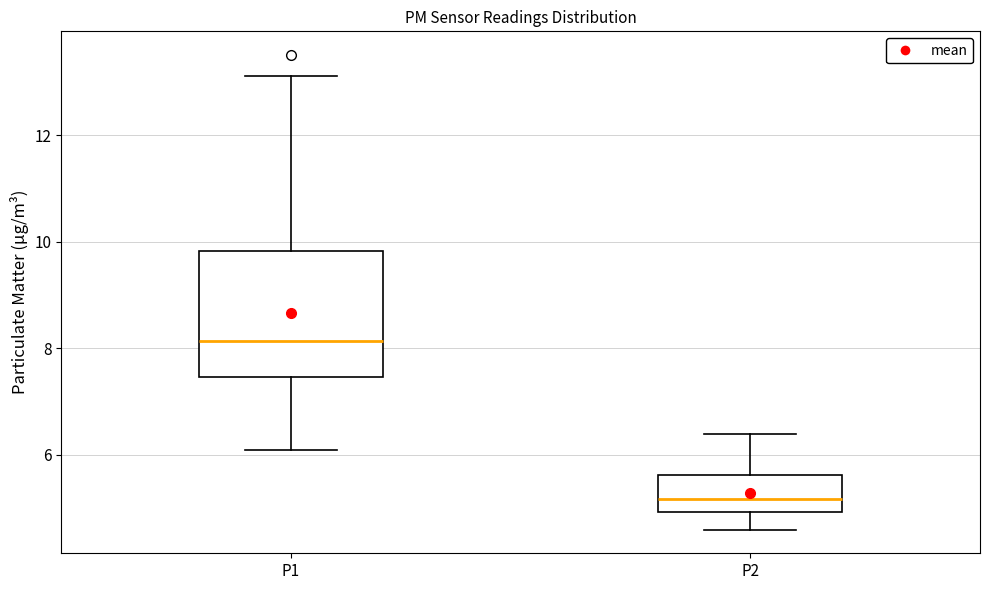

Reading left to right, read every box against the y-axis: the position of its median line, the range the box covers, and the ends of its whiskers. The values are not printed on the chart, so give them approximately, as read against the axis.

P1: median 8.2, box 7.4 to 9.8, whiskers 6.2 to 13.2
P2: median 5.2, box 5.0 to 5.6, whiskers 4.6 to 6.4